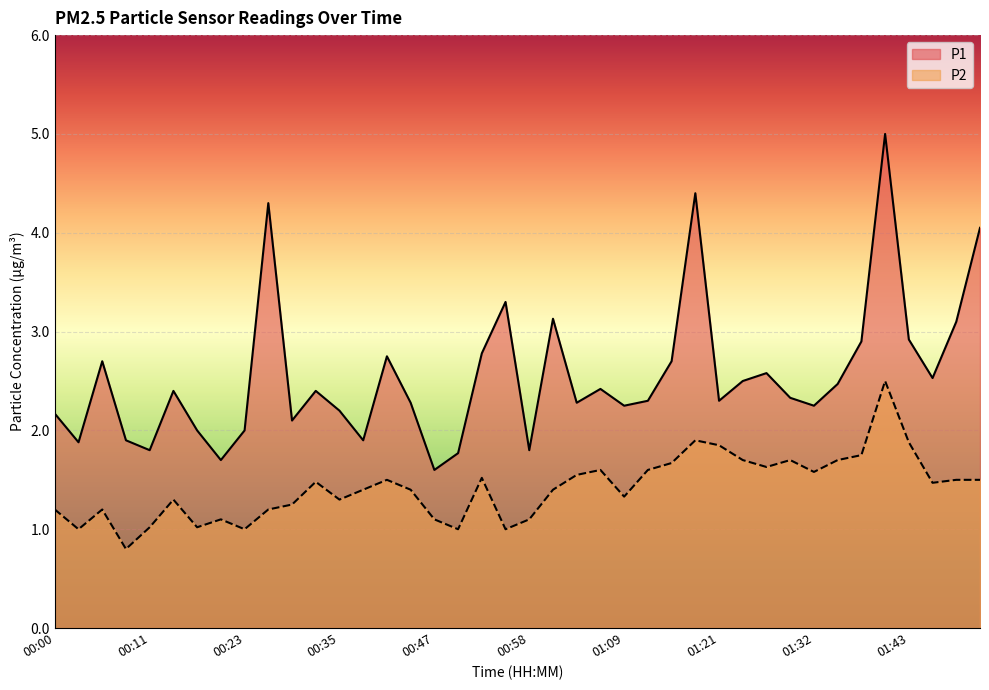

At which label does P1 reach its minimum?

00:47